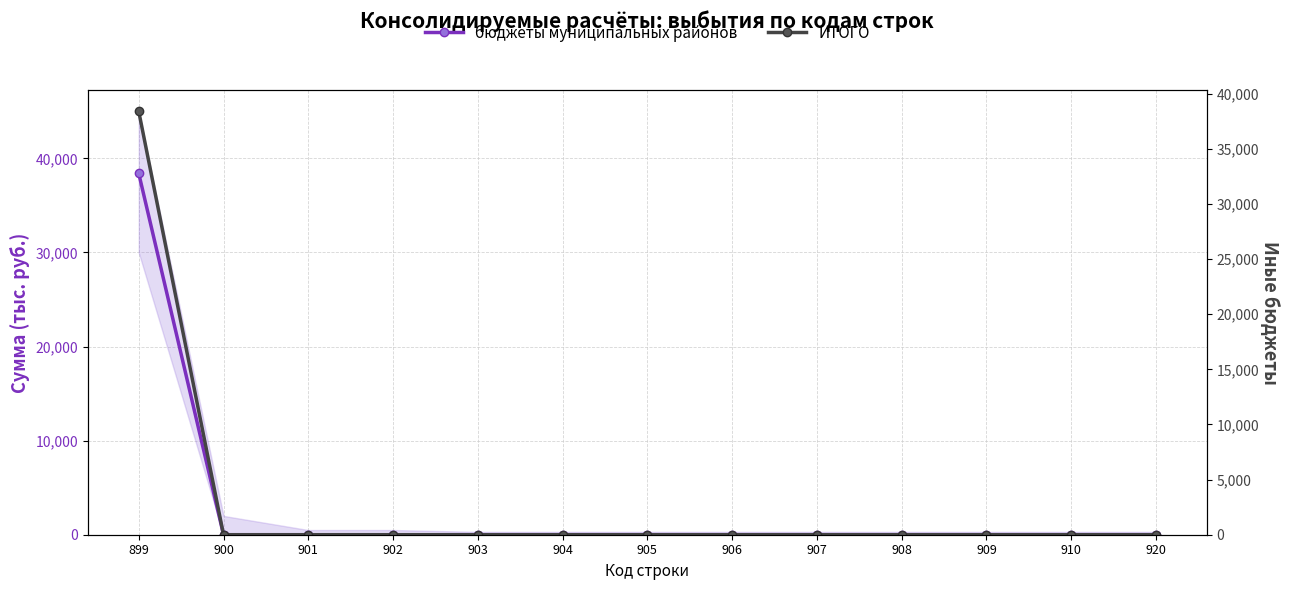

True or false: бюджеты муниципальных районов and ИТОГО intersect in this chart.

False